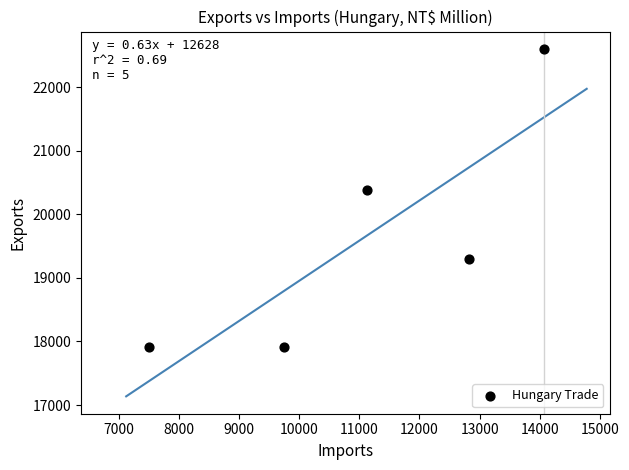

What is the average Y value?

19622